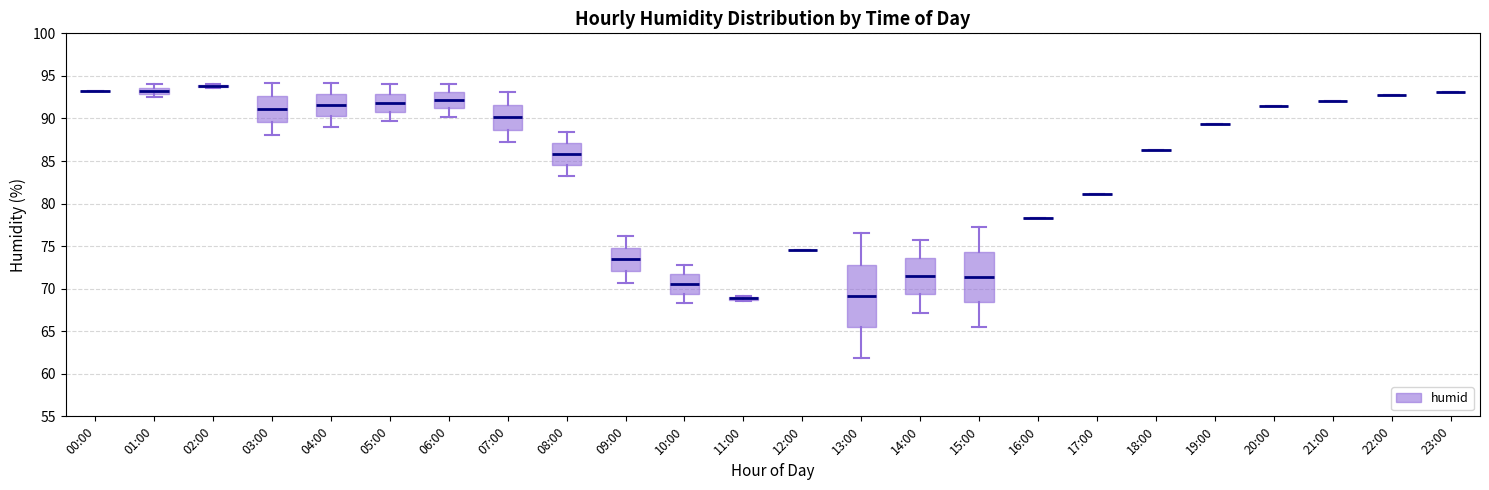

Reading left to right, read every box against the y-axis: the position of its median line, the range the box covers, and the ends of its whiskers. The values are not printed on the chart, so give them approximately, as read against the axis.

00:00: box collapsed to a line at 93.0, whiskers 93.0 to 93.0
01:00: median 93.5 (inside the box), box 93.0 to 93.5, whiskers 92.5 to 94.0
02:00: box collapsed to a line at 94.0, whiskers 93.5 to 94.0
03:00: median 91.0, box 89.5 to 92.5, whiskers 88.0 to 94.0
04:00: median 91.5, box 90.5 to 93.0, whiskers 89.0 to 94.0
05:00: median 92.0, box 91.0 to 93.0, whiskers 89.5 to 94.0
06:00: median 92.0, box 91.0 to 93.0, whiskers 90.0 to 94.0
07:00: median 90.0, box 88.5 to 91.5, whiskers 87.0 to 93.0
08:00: median 86.0, box 84.5 to 87.0, whiskers 83.0 to 88.5
09:00: median 73.5, box 72.0 to 75.0, whiskers 70.5 to 76.0
10:00: median 70.5, box 69.5 to 71.5, whiskers 68.5 to 73.0
11:00: box collapsed to a line at 69.0, whiskers 68.5 to 69.0
12:00: box collapsed to a line at 74.5, whiskers 74.5 to 74.5
13:00: median 69.0, box 65.5 to 73.0, whiskers 62.0 to 76.5
14:00: median 71.5, box 69.5 to 73.5, whiskers 67.0 to 75.5
15:00: median 71.5, box 68.5 to 74.5, whiskers 65.5 to 77.5
16:00: box collapsed to a line at 78.5, whiskers 78.5 to 78.5
17:00: box collapsed to a line at 81.0, whiskers 81.0 to 81.0
18:00: box collapsed to a line at 86.5, whiskers 86.5 to 86.5
19:00: box collapsed to a line at 89.5, whiskers 89.5 to 89.5
20:00: box collapsed to a line at 91.5, whiskers 91.5 to 91.5
21:00: box collapsed to a line at 92.0, whiskers 92.0 to 92.0
22:00: box collapsed to a line at 93.0, whiskers 93.0 to 93.0
23:00: box collapsed to a line at 93.0, whiskers 93.0 to 93.0